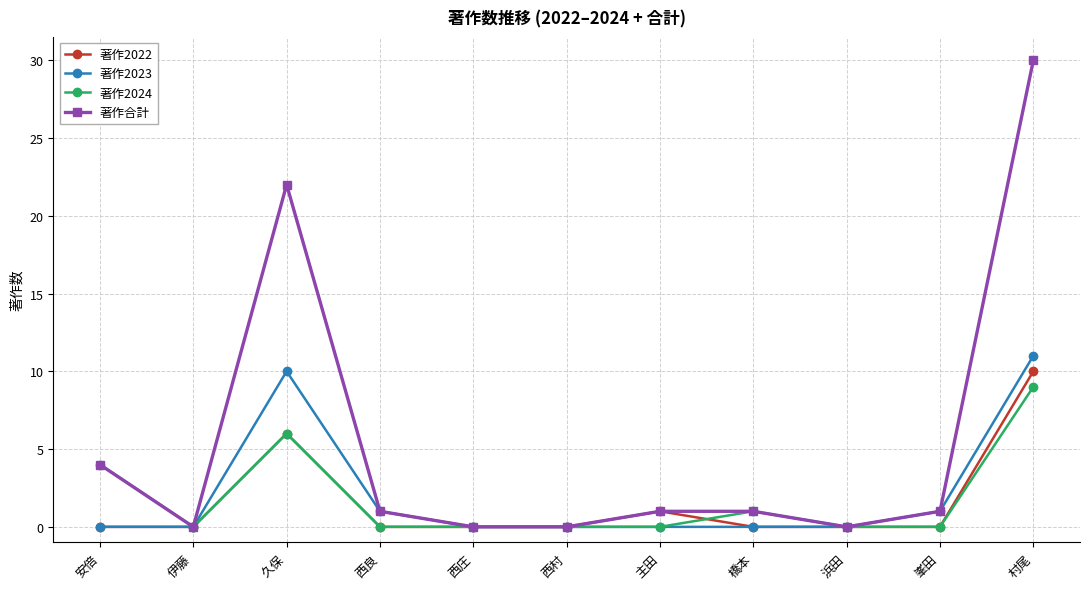

Is the value of 著作2024 at 久保 greater than the value of 著作合計 at 村尾?

No